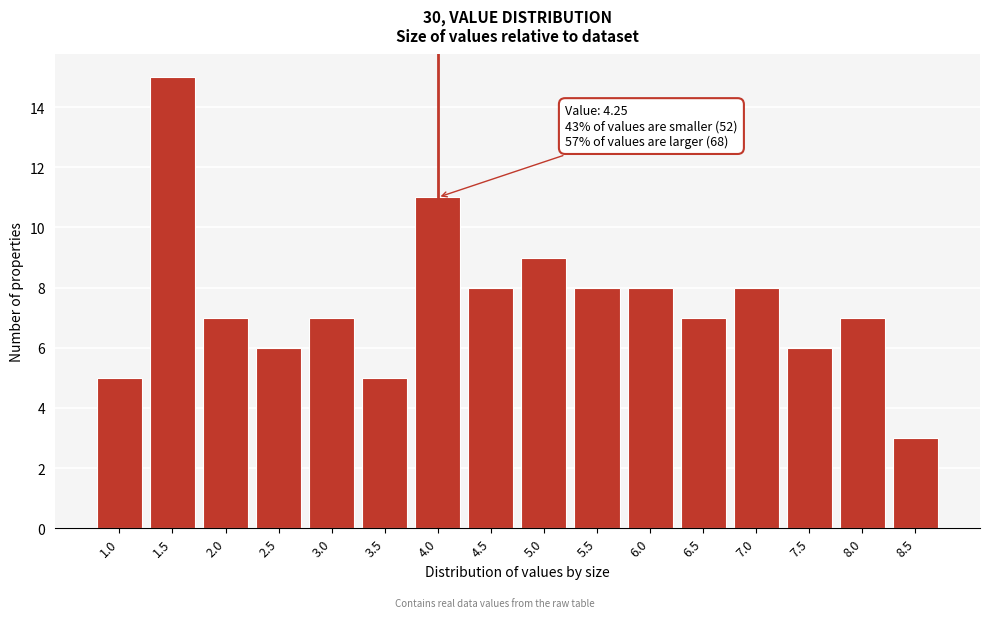

Reading left to right, what are all the values shown in this chart?

5	15	7	6	7	5	11	8	9	8	8	7	8	6	7	3